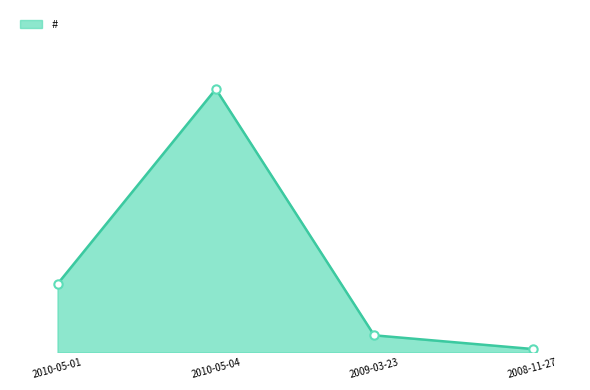

Where is the first local maximum?

2010-05-04